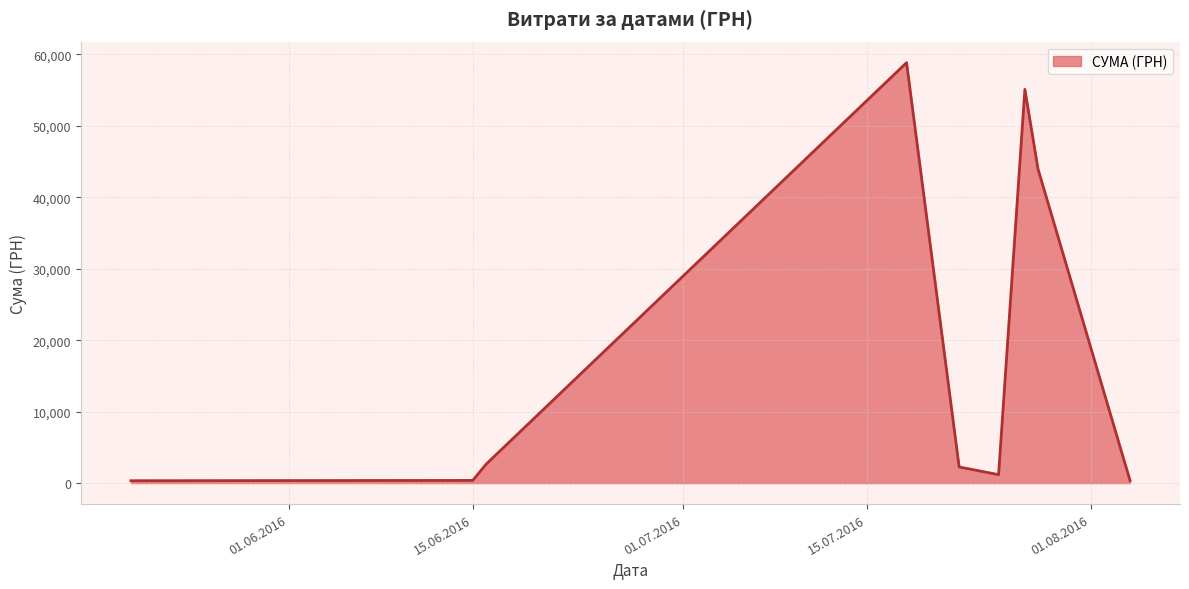

What is the greatest value displayed?

58840.0